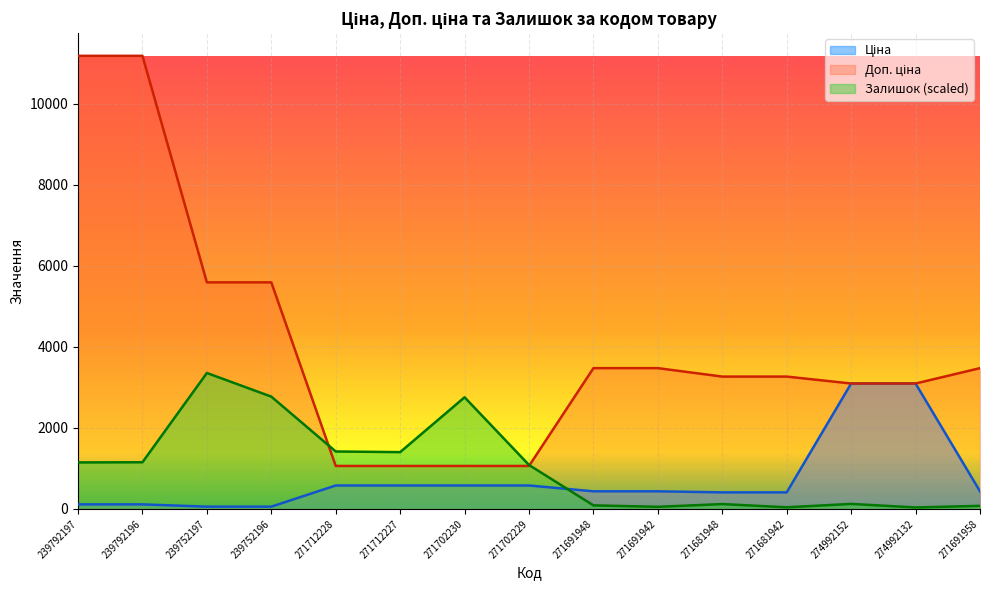

Which series has the largest total across all categories?

Доп. ціна